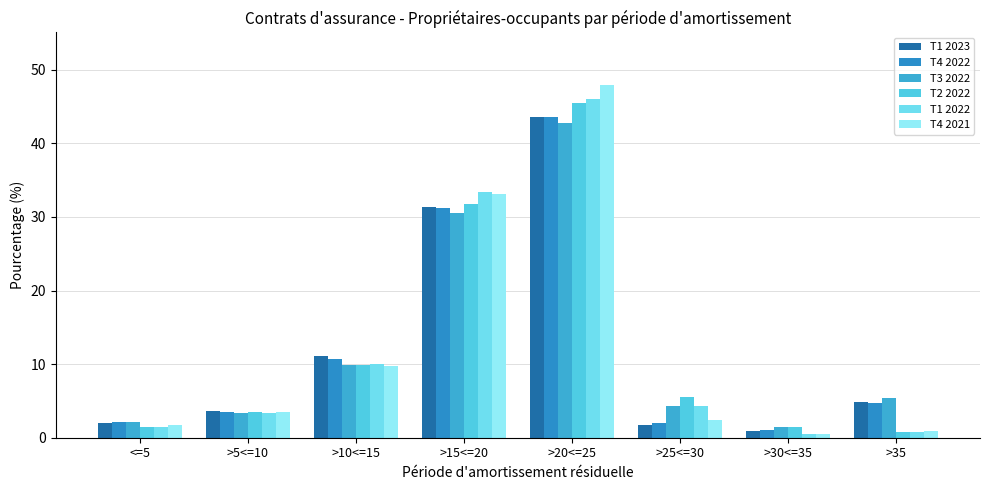

Rank the series by their maximum value, from lowest to highest.

T3 2022, T1 2023, T4 2022, T2 2022, T1 2022, T4 2021